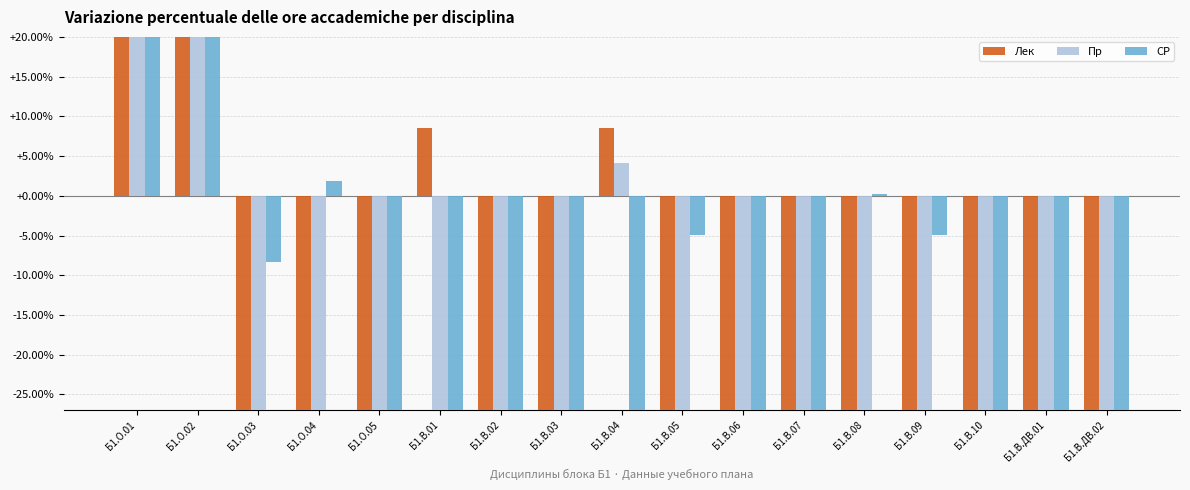

At Б1.О.05, list the series in order from largest to smallest.

Лек, Пр, СР